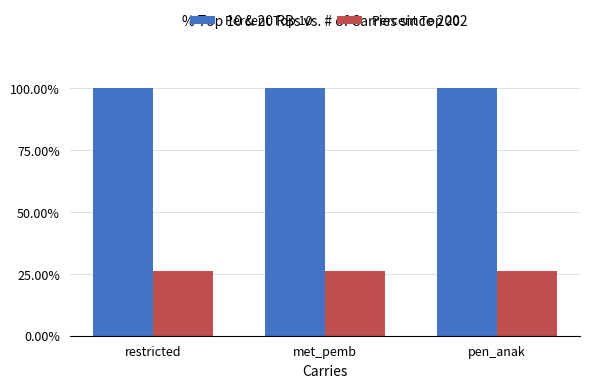

Rank the series by their average value, from lowest to highest.

Percent Top 20, Percent Top 10